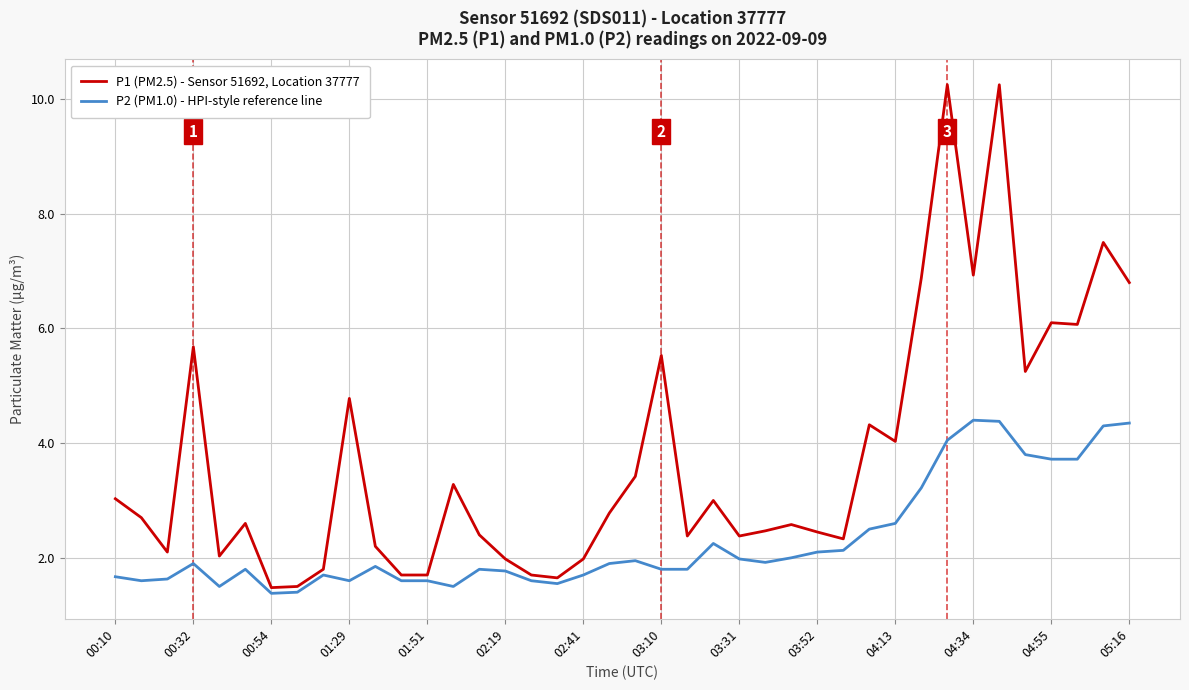

In P1 (PM2.5) - Sensor 51692, Location 37777, how many points are higher than both neighbors (excluding endpoints)?

12